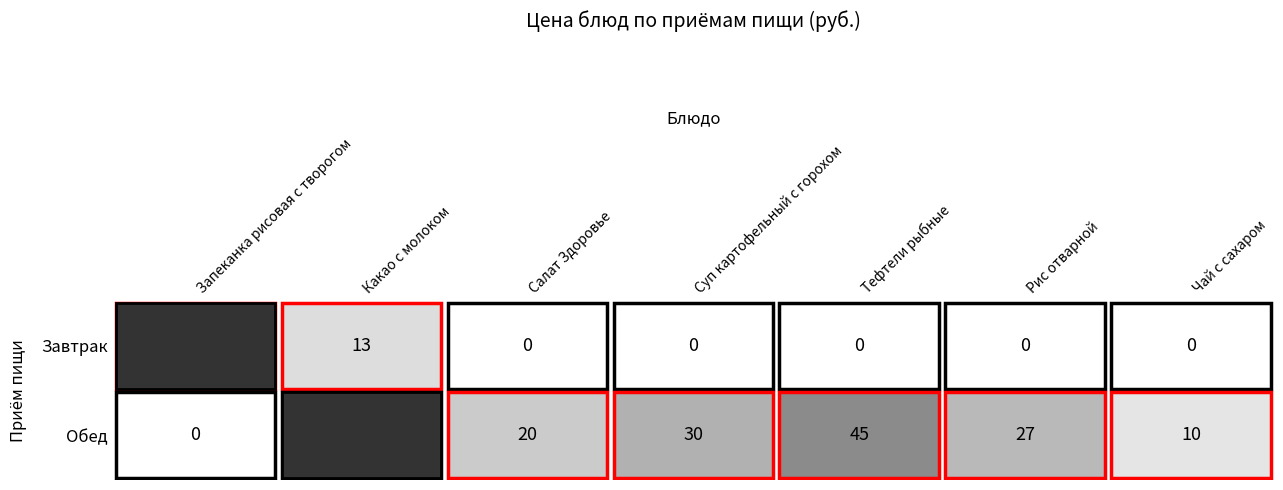

Reading left to right, transcribe all the data shown in this chart.

Завтрак: 0=74	1=13	2=0	3=0	4=0	5=0	6=0
Обед: 0=0	1=0	2=20	3=30	4=45	5=27	6=10